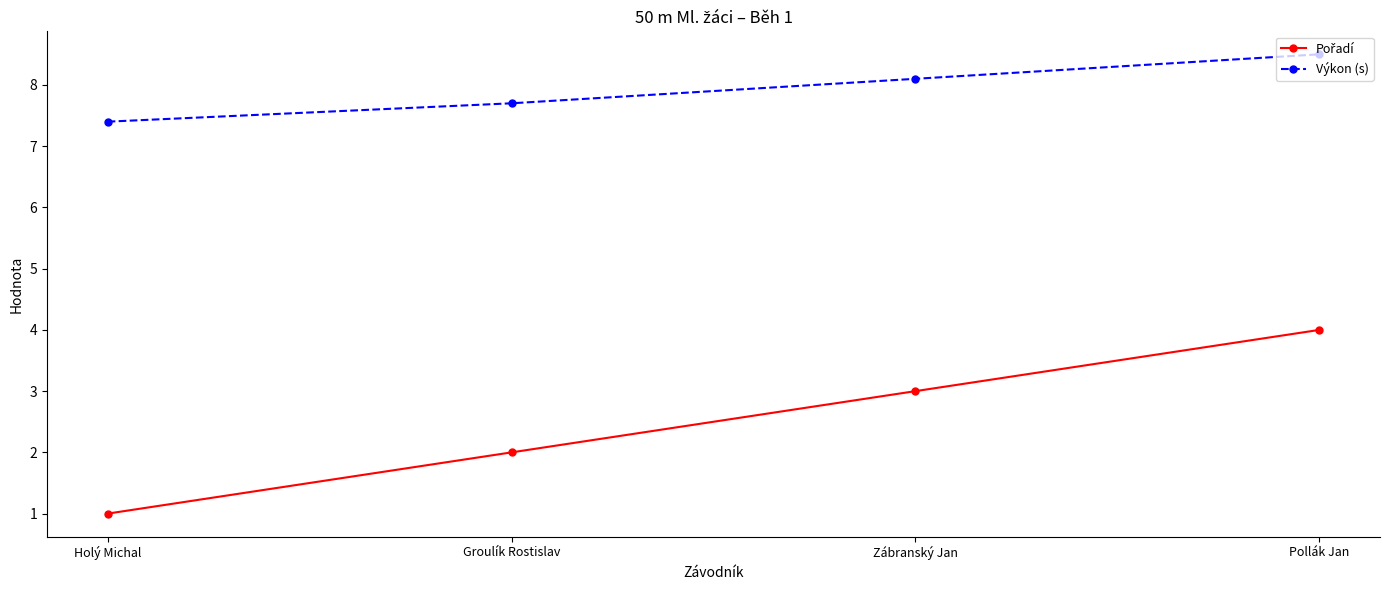

At how many categories does at least one series exceed 5?

4